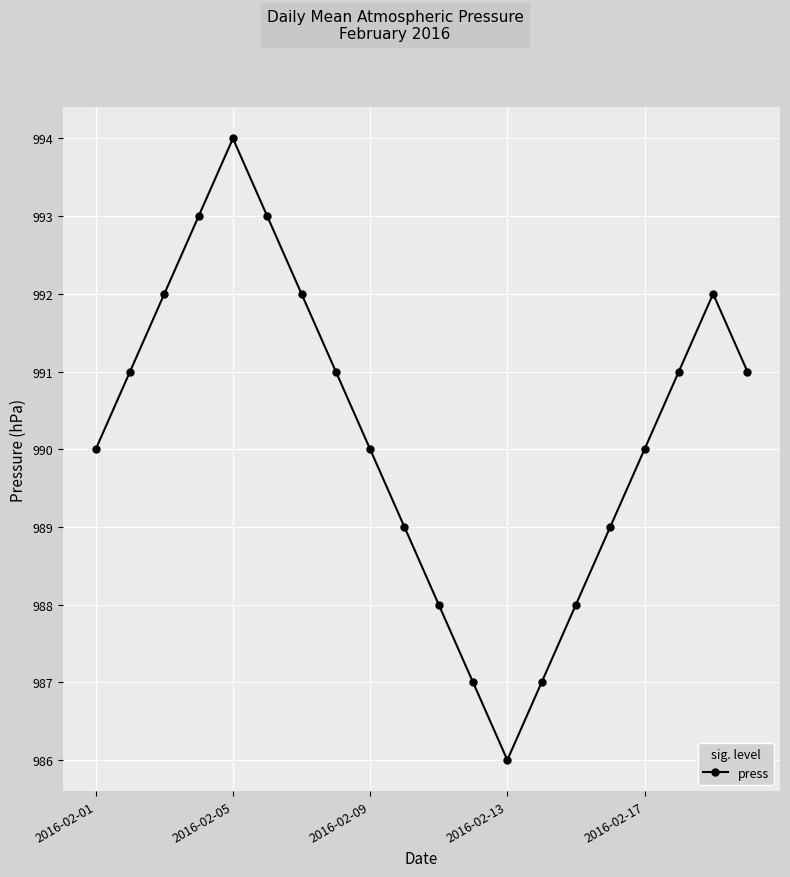

What is the difference between the maximum and minimum values?

8